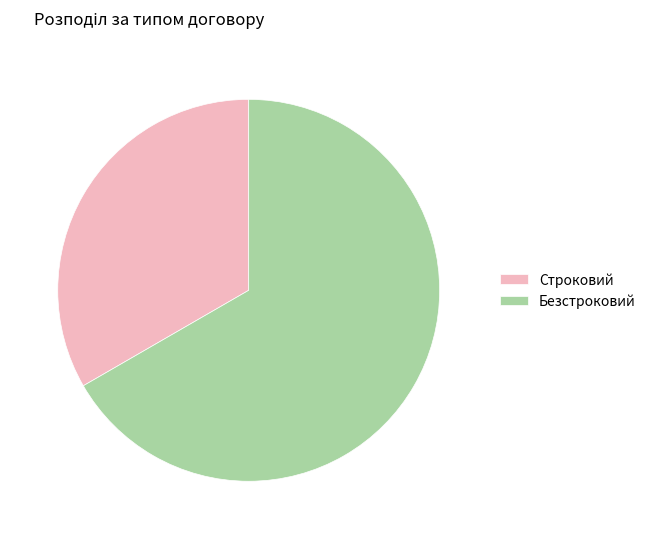

Count the number of slices in the pie.

2